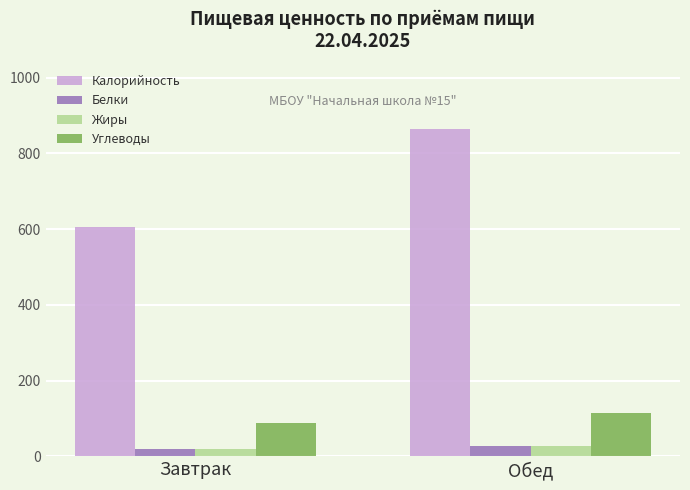

At which category is the sum across all series the highest?

Обед